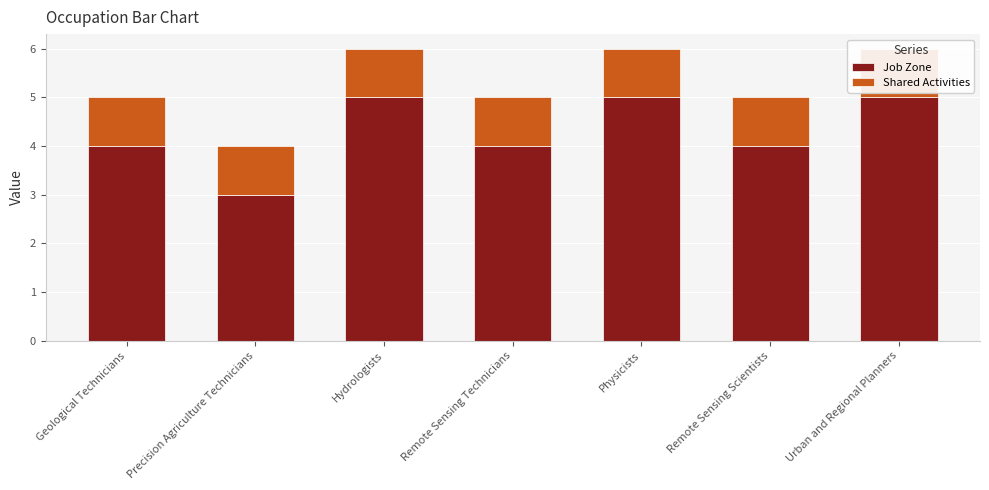

Is it true that Shared Activities equals 1 at Precision Agriculture Technicians?

True